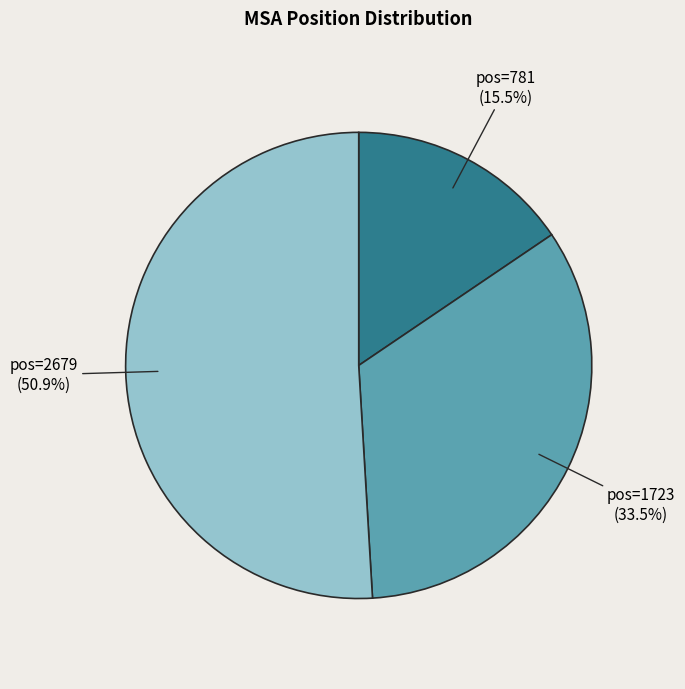

Is there a majority slice in this chart?

Yes